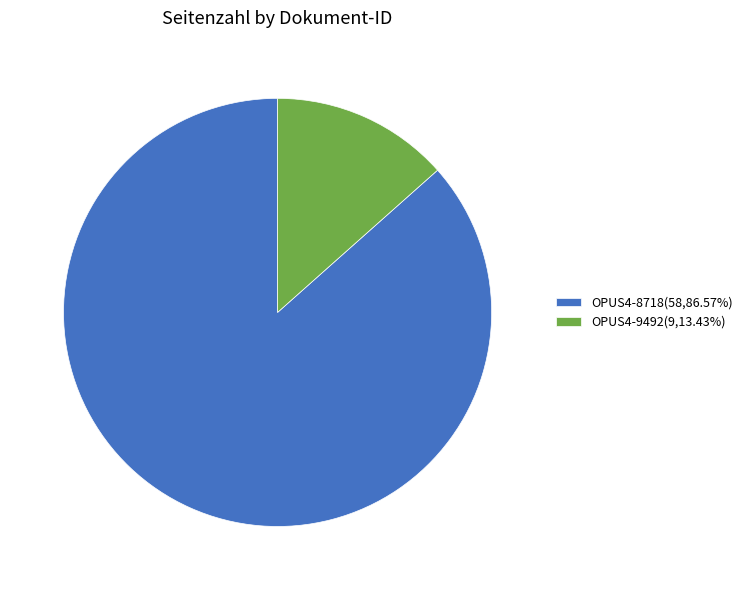

How many slices are in this pie chart?

2